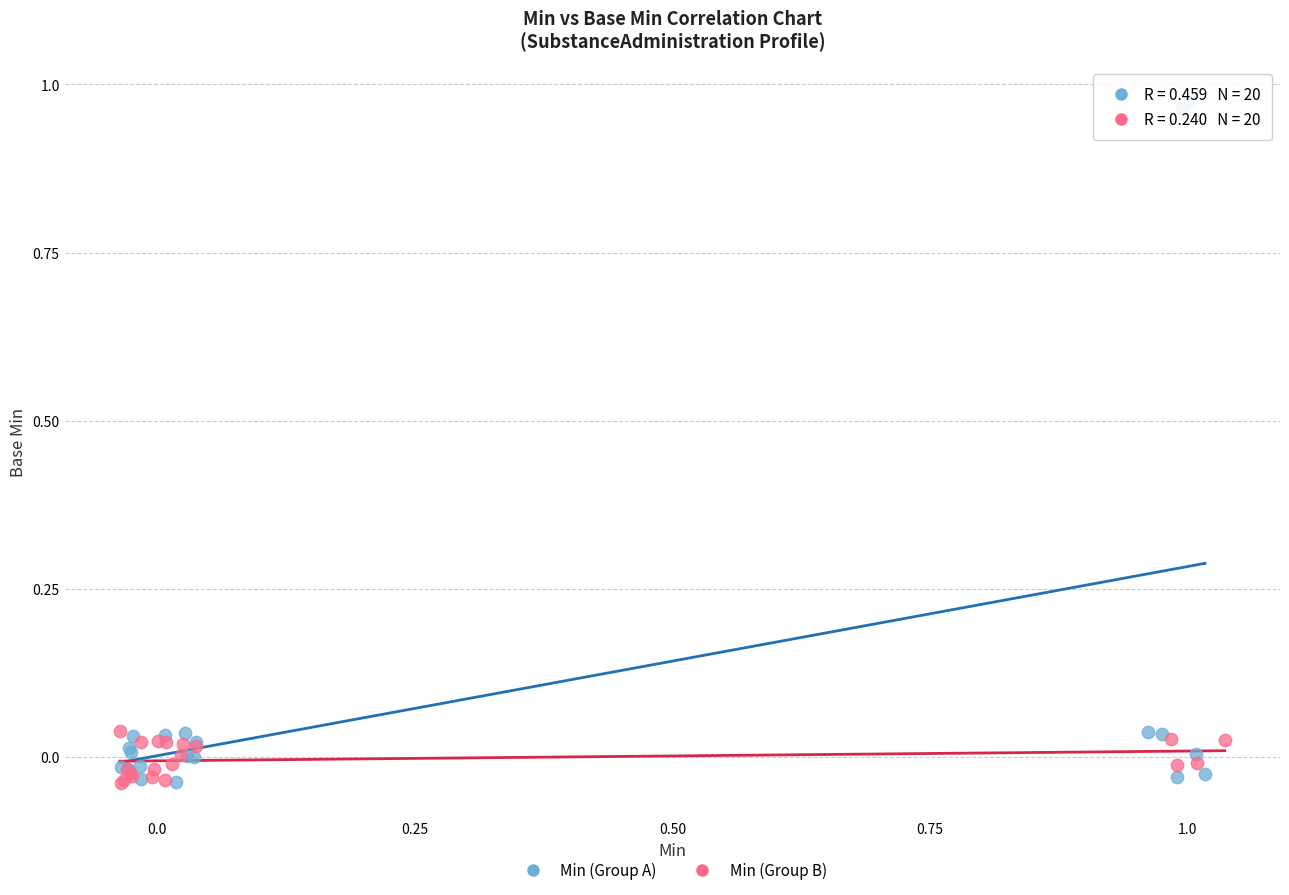

What are all the series names shown in the legend?

Min (Group A), Min (Group B)